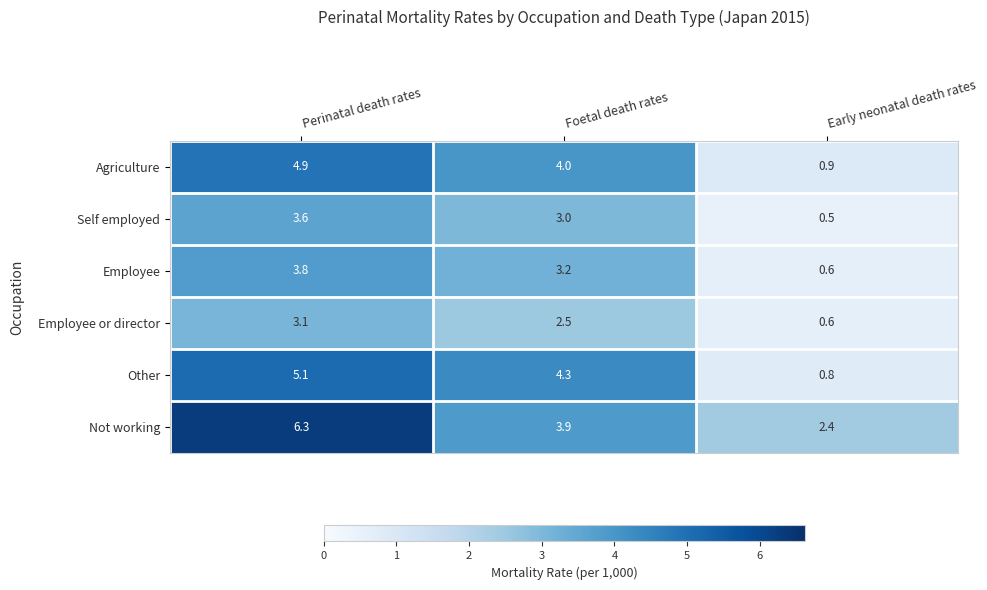

At which label does Employee or director first exceed 2?

Perinatal death rates